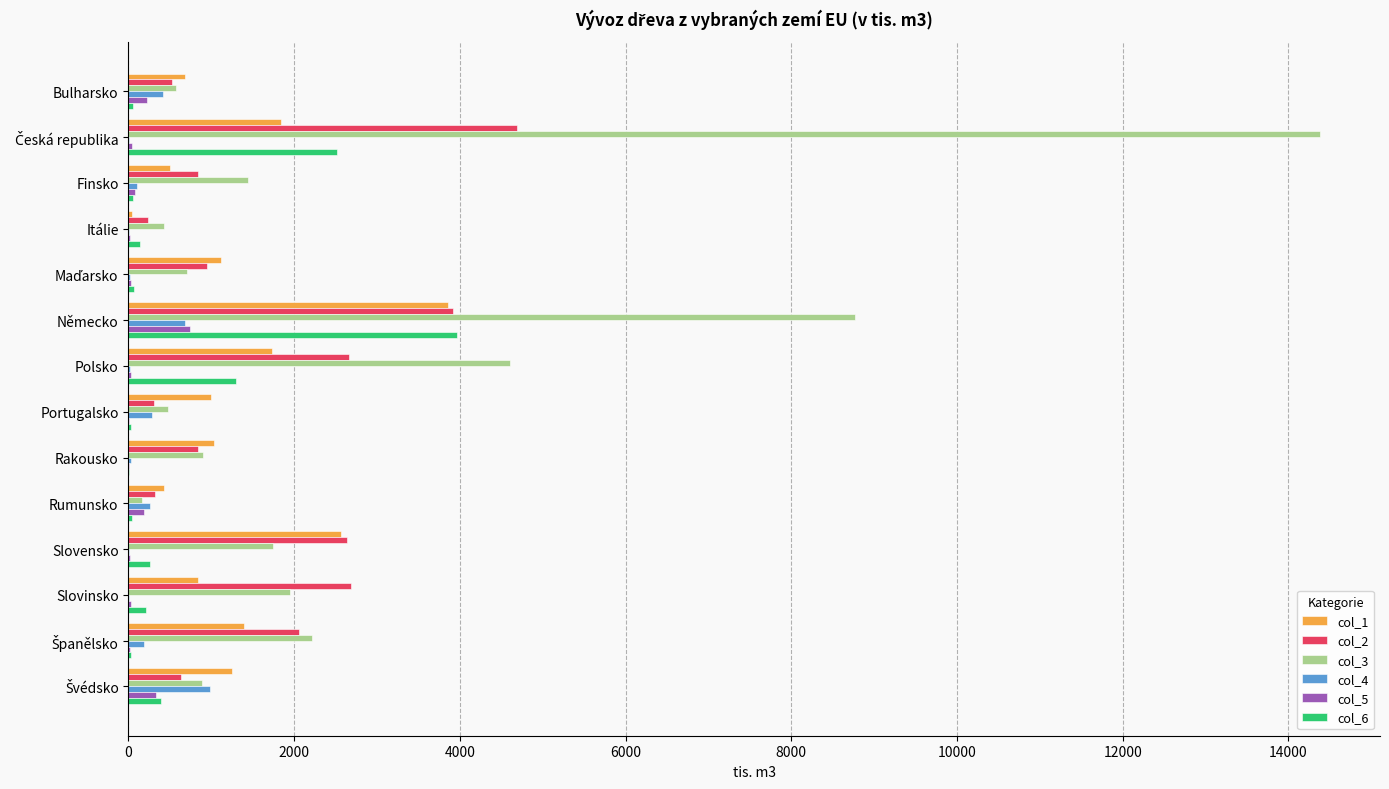

What are all the series names shown in the legend?

col_1, col_2, col_3, col_4, col_5, col_6